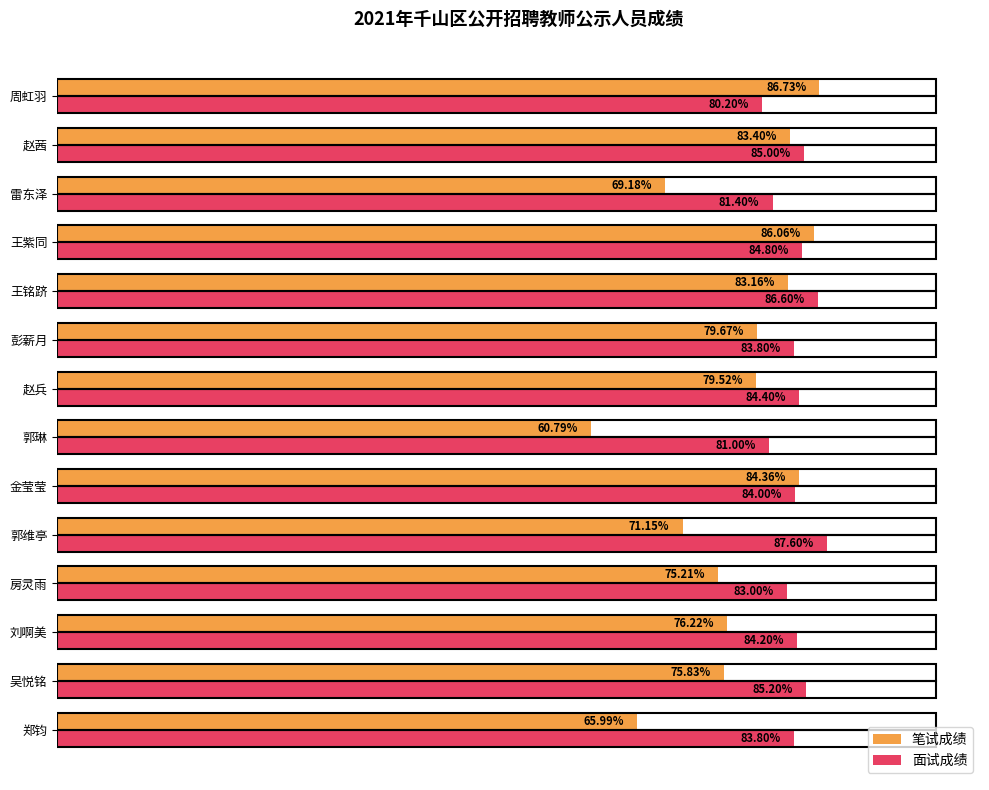

At which label does 笔试成绩 reach its peak?

周虹羽